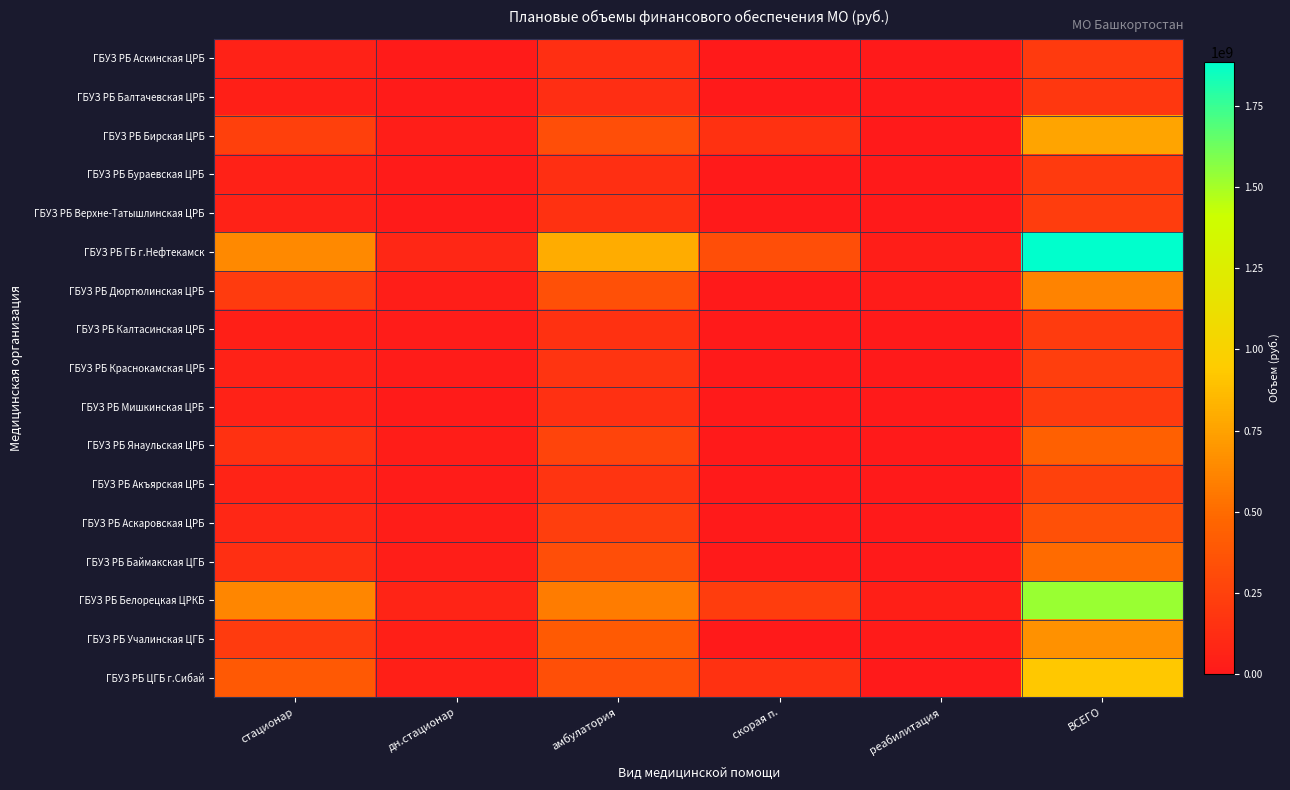

At how many categories does at least one series exceed 841460656?

1